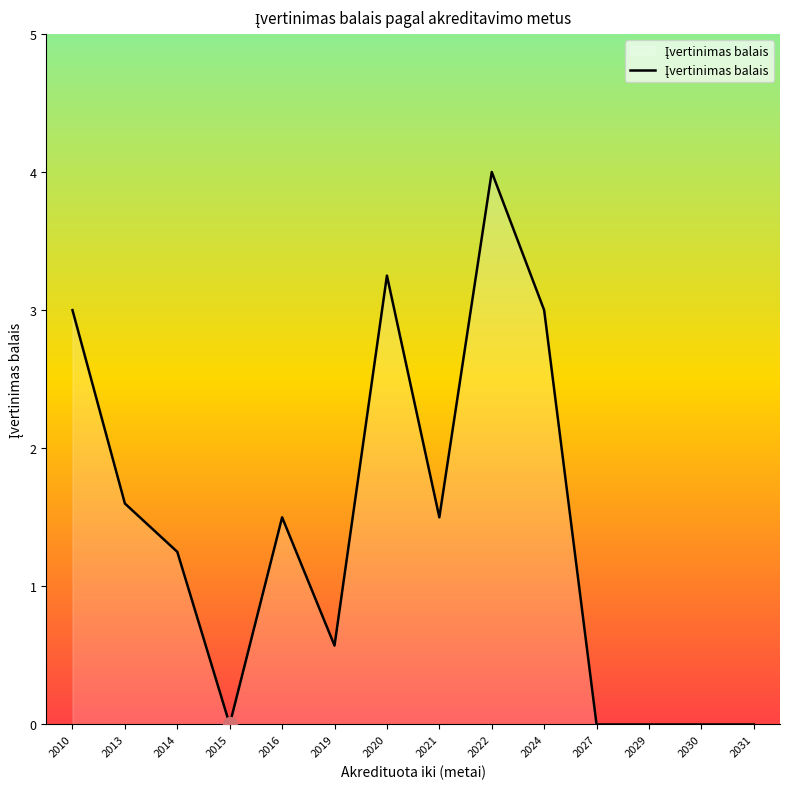

Which label corresponds to the largest value in the chart?

2022